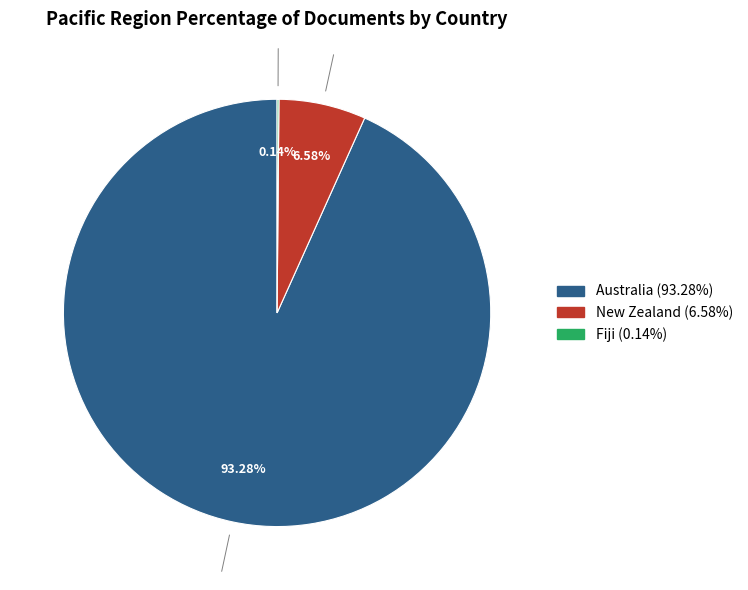

To the nearest percent, what is the average slice percentage?

33%